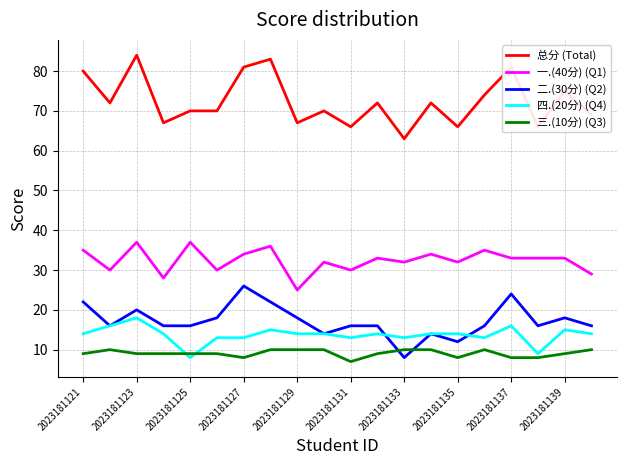

What is the difference between the second highest and minimum values in the 四.(20分) (Q4) series?

8